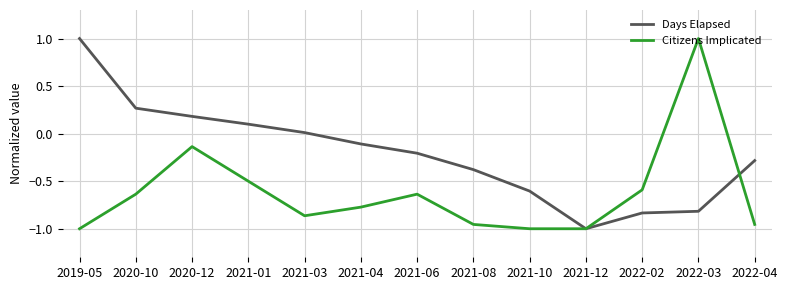

List the series in order of their overall mean, lowest first.

Citizens Implicated, Days Elapsed